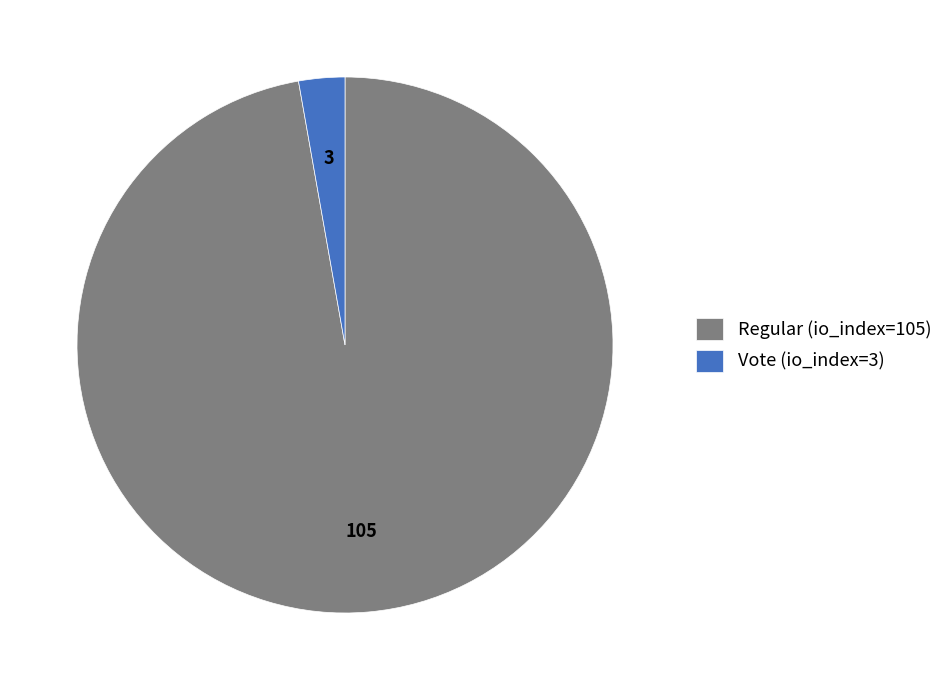

Does Regular (io_index=105) account for over 50% of the chart?

Yes